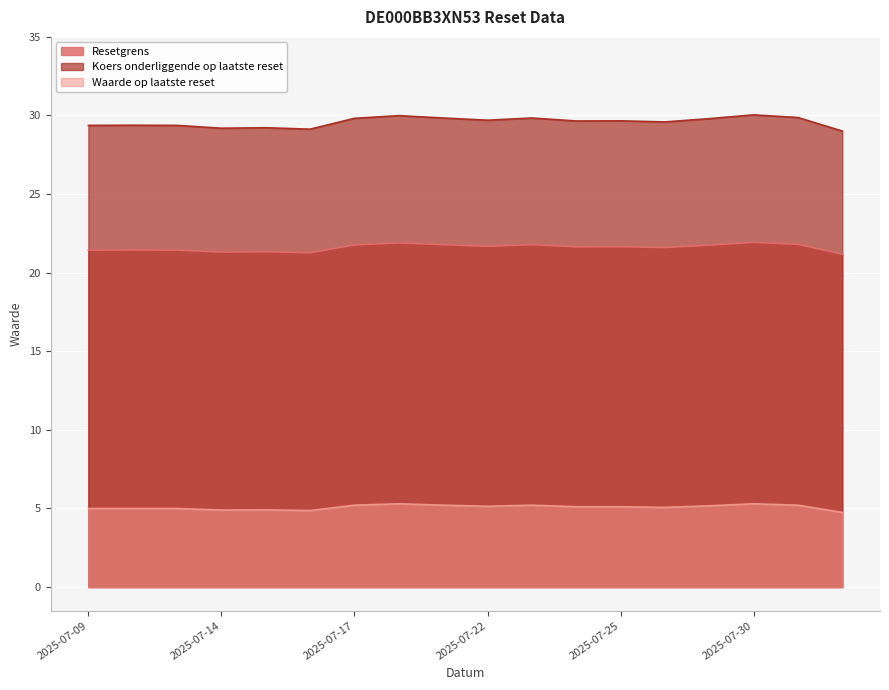

What is the difference between the highest and lowest values at 2025-07-21?

24.6